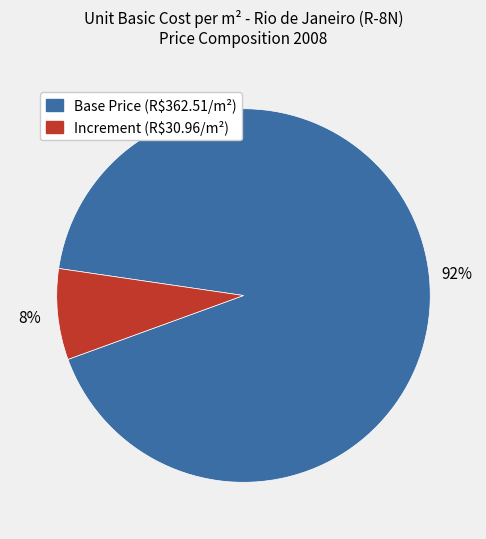

Is there any slice that represents more than half of the pie?

Yes